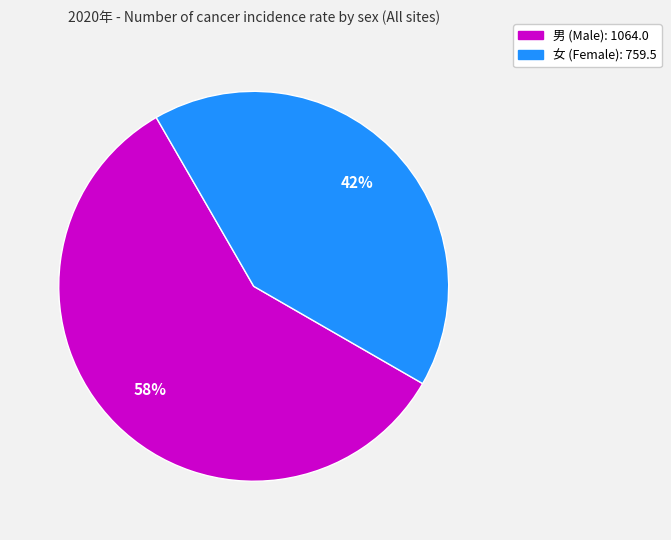

Is there any slice that represents more than half of the pie?

Yes